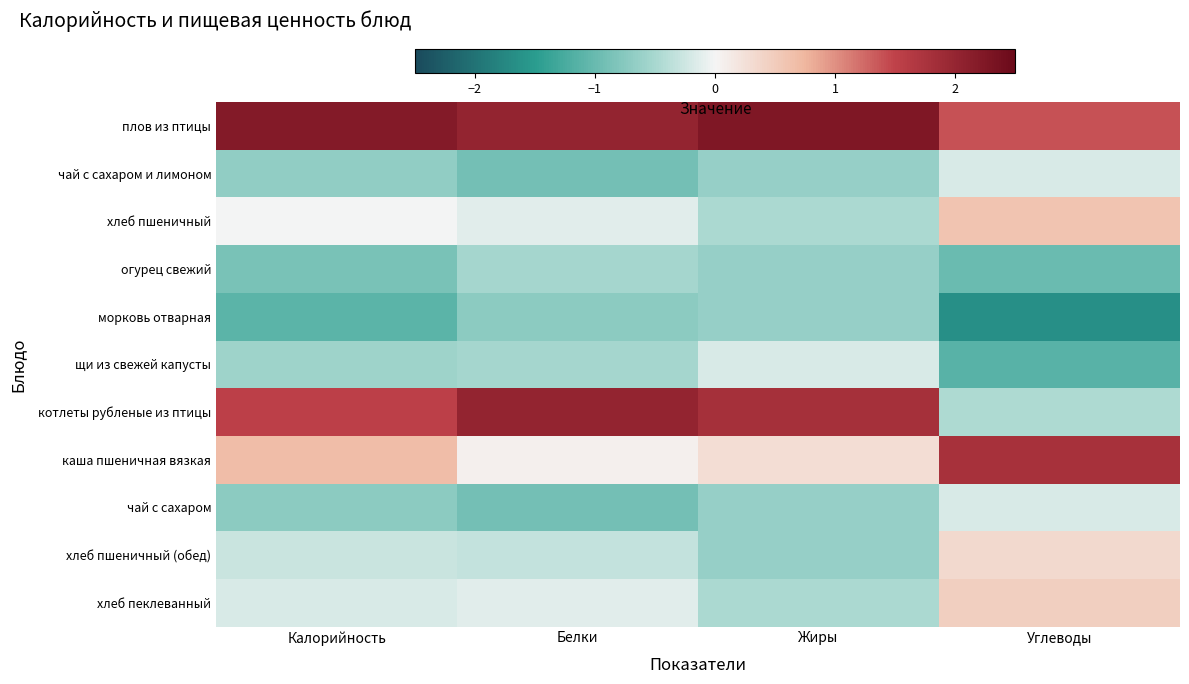

Reading right to left, what are all the values shown in this chart?

плов из птицы: Углеводы=1.4	Жиры=2.3	Белки=2.0	Калорийность=2.2
чай с сахаром и лимоном: Углеводы=-0.2	Жиры=-0.6	Белки=-0.9	Калорийность=-0.7
хлеб пшеничный: Углеводы=0.6	Жиры=-0.5	Белки=-0.1	Калорийность=-0.0
огурец свежий: Углеводы=-1.0	Жиры=-0.6	Белки=-0.5	Калорийность=-0.9
морковь отварная: Углеводы=-1.6	Жиры=-0.6	Белки=-0.7	Калорийность=-1.1
щи из свежей капусты: Углеводы=-1.1	Жиры=-0.2	Белки=-0.5	Калорийность=-0.6
котлеты рубленые из птицы: Углеводы=-0.5	Жиры=1.8	Белки=2.0	Калорийность=1.5
каша пшеничная вязкая: Углеводы=1.8	Жиры=0.3	Белки=0.1	Калорийность=0.7
чай с сахаром: Углеводы=-0.2	Жиры=-0.6	Белки=-0.9	Калорийность=-0.7
хлеб пшеничный (обед): Углеводы=0.3	Жиры=-0.6	Белки=-0.3	Калорийность=-0.3
хлеб пеклеванный: Углеводы=0.5	Жиры=-0.5	Белки=-0.1	Калорийность=-0.2